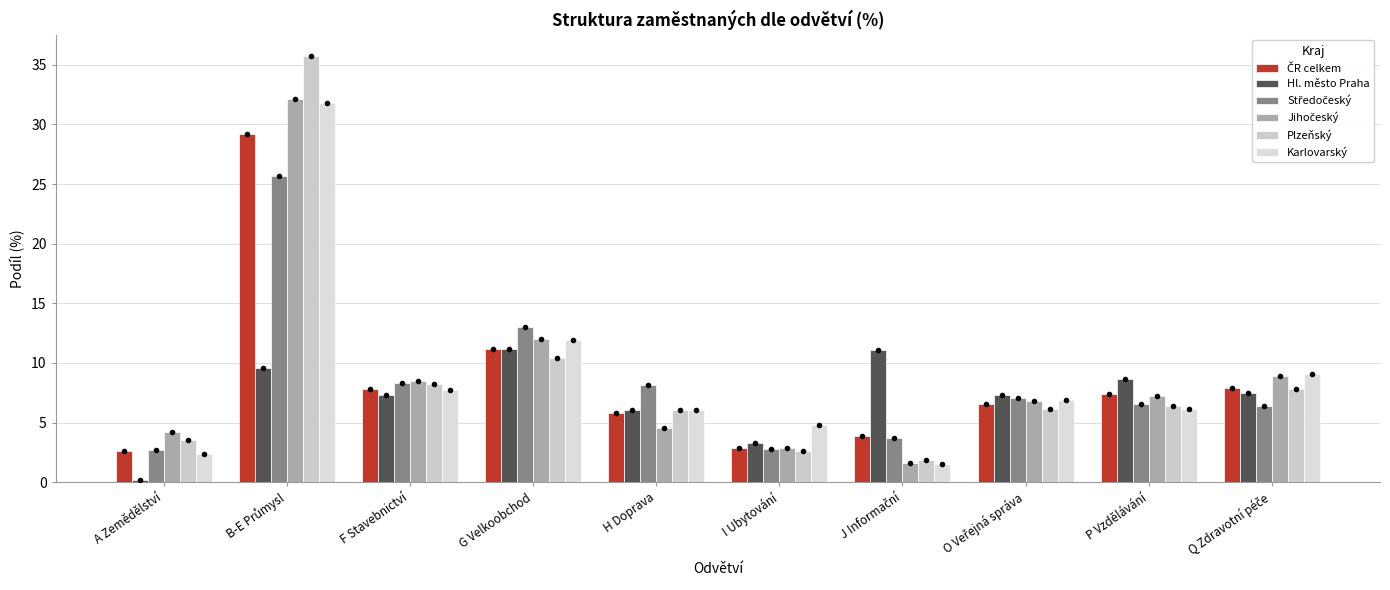

Reading right to left, list all the values displayed in this chart.

ČR celkem: 7.9	7.4	6.5	3.9	2.9	5.8	11.2	7.8	29.2	2.6
Hl. město Praha: 7.5	8.6	7.3	11.1	3.2	6.0	11.2	7.3	9.5	0.2
Středočeský: 6.4	6.6	7.1	3.7	2.8	8.1	13.0	8.4	25.7	2.7
Jihočeský: 8.9	7.2	6.8	1.6	2.9	4.5	12.0	8.4	32.1	4.2
Plzeňský: 7.8	6.4	6.1	1.9	2.6	6.1	10.4	8.2	35.7	3.6
Karlovarský: 9.1	6.2	6.9	1.5	4.8	6.0	12.0	7.7	31.8	2.3